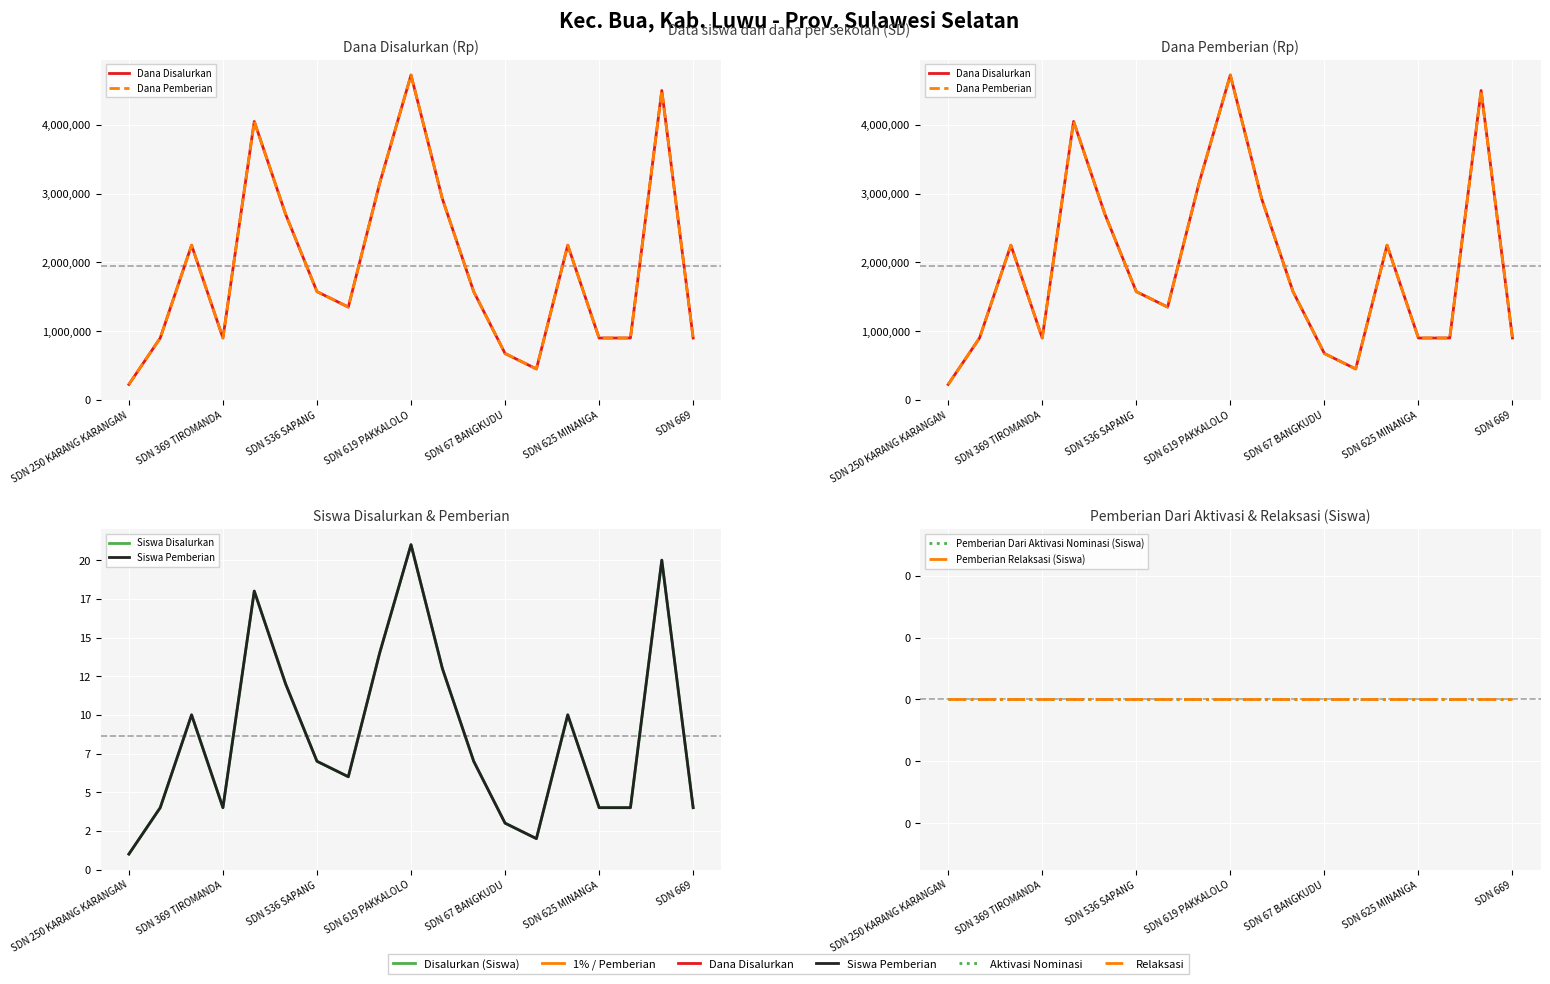

How many categories are shown in the chart?

19